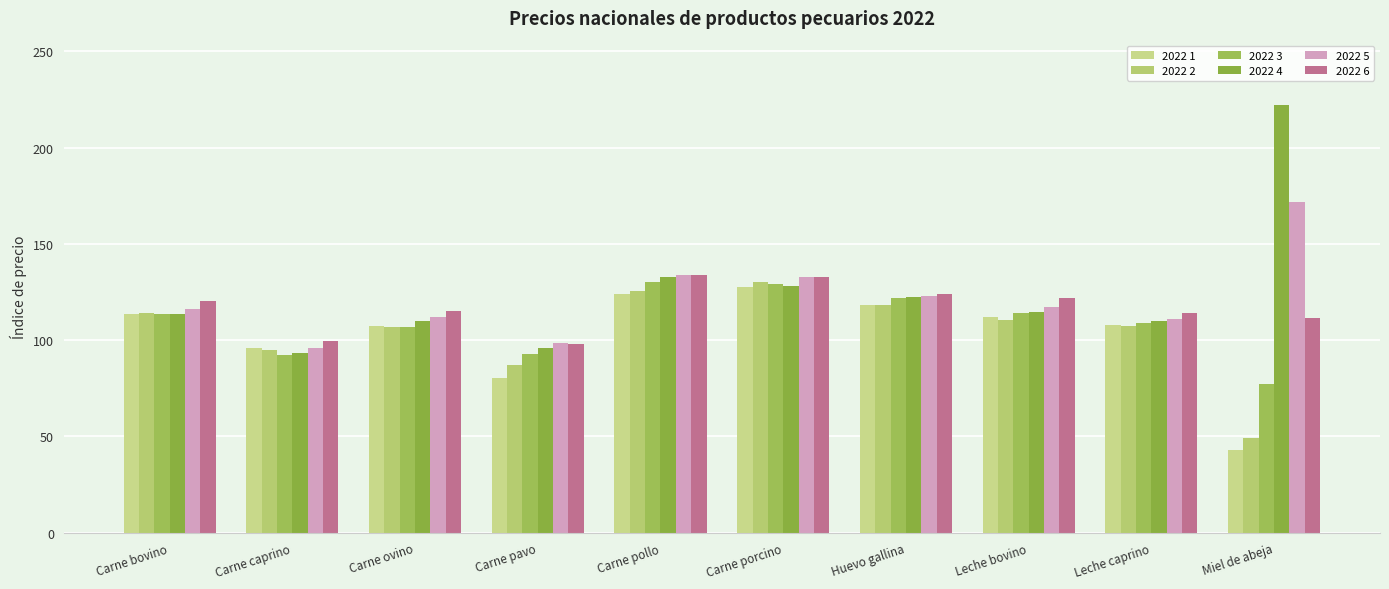

What is the label of the 5th bar from the left?

Carne pollo